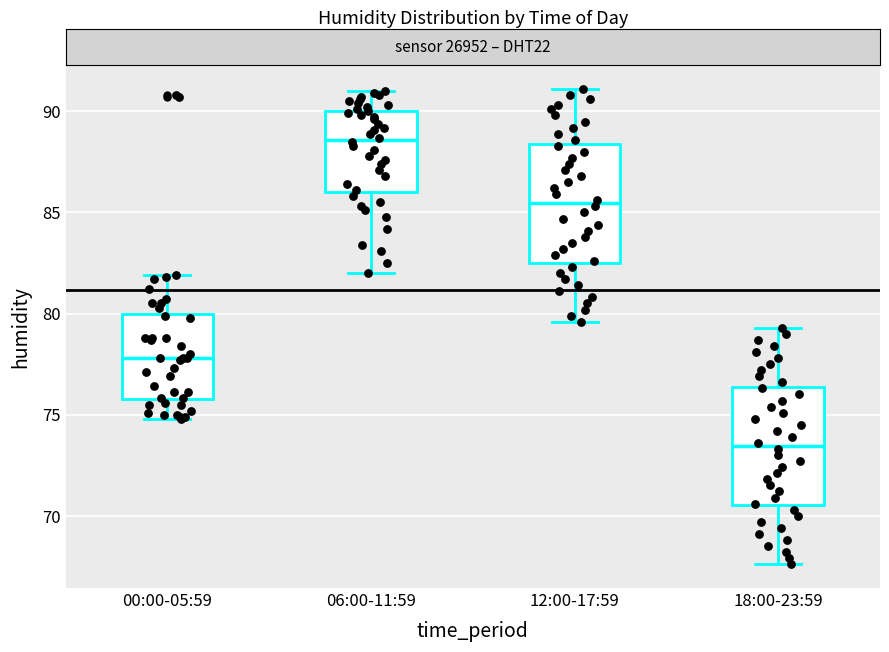

Where is the upper edge of the box for 18:00-23:59 on the y-axis? The values are not printed on the chart, so give them approximately, as read against the axis.

76.5